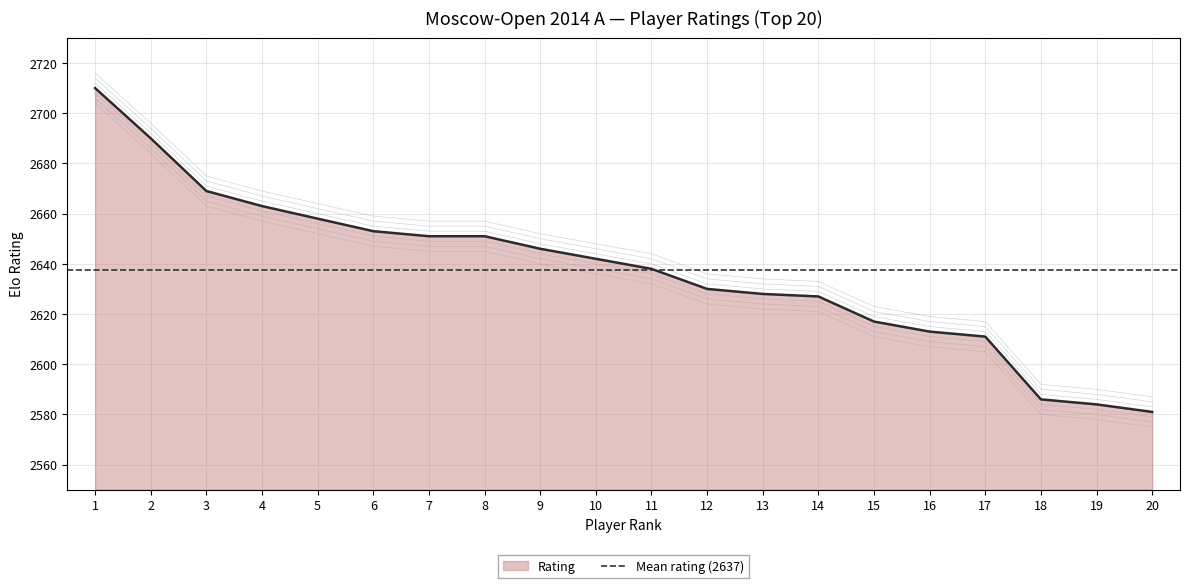

Count the number of categories in the chart.

20